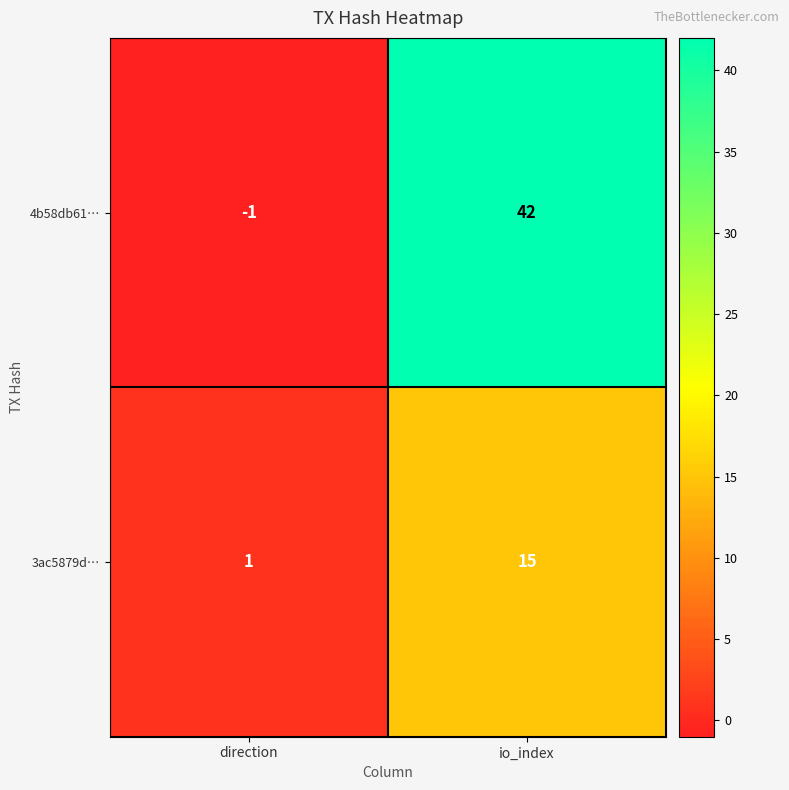

Count the number of data series in this chart.

2